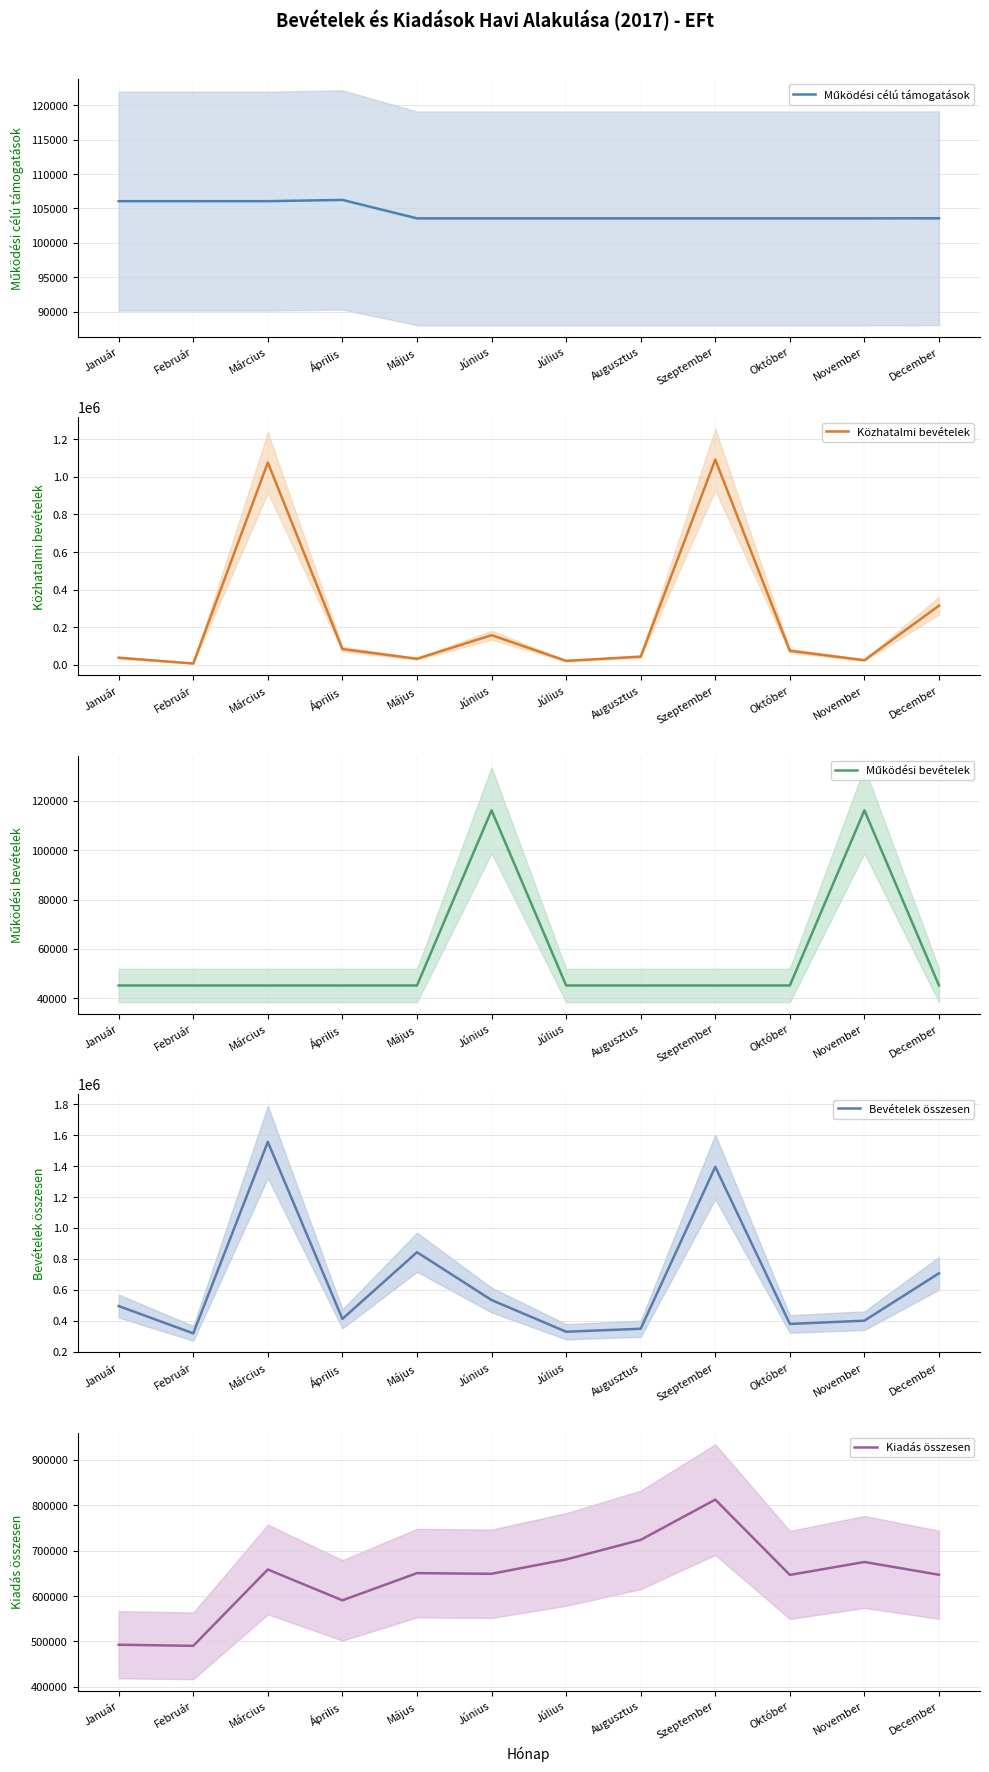

Where is the first local minimum for Bevételek összesen?

Február